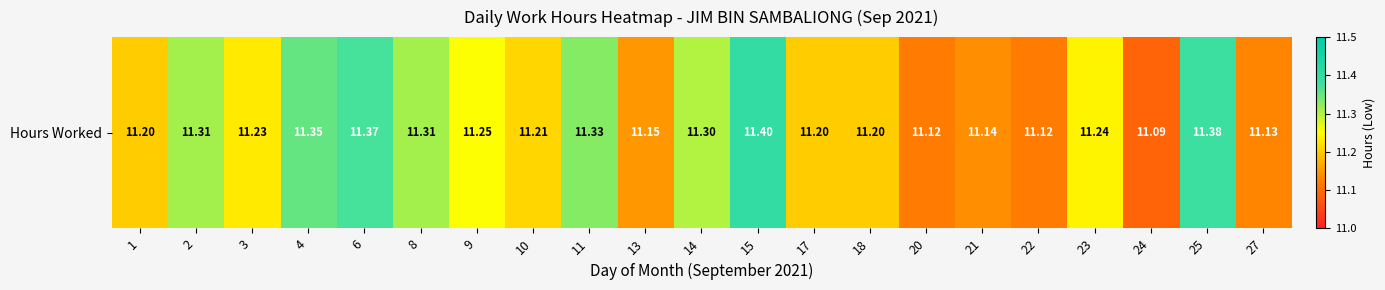

What is the change in value from 2 to 21?

-0.2